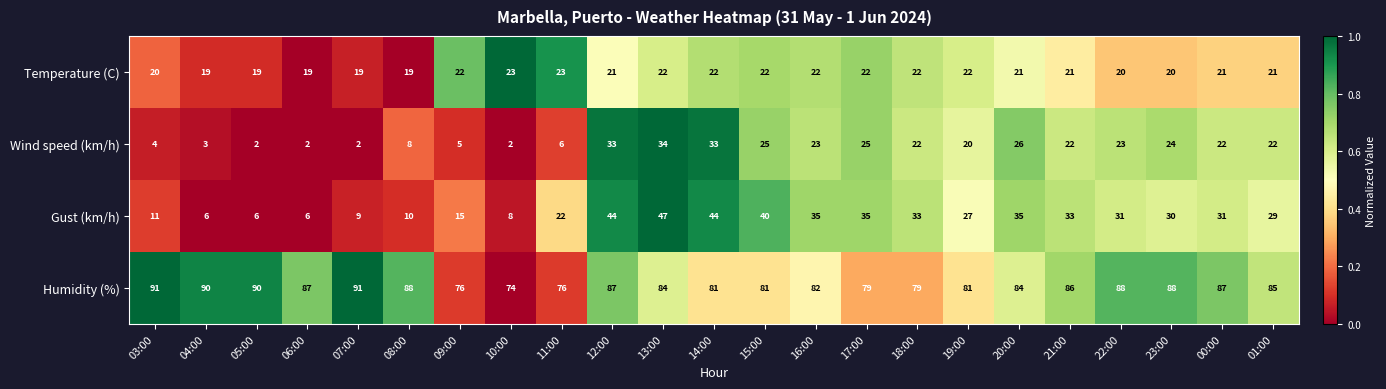

What is the average value of the Humidity (%) series?

84